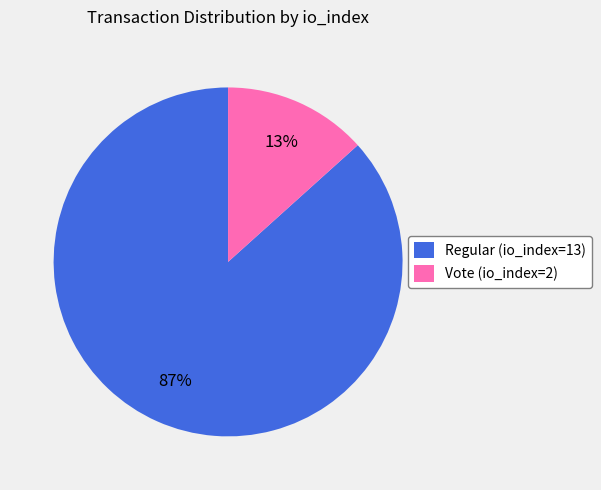

To the nearest percent, what is the combined percentage of Regular (io_index=13) and Vote (io_index=2)?

100%